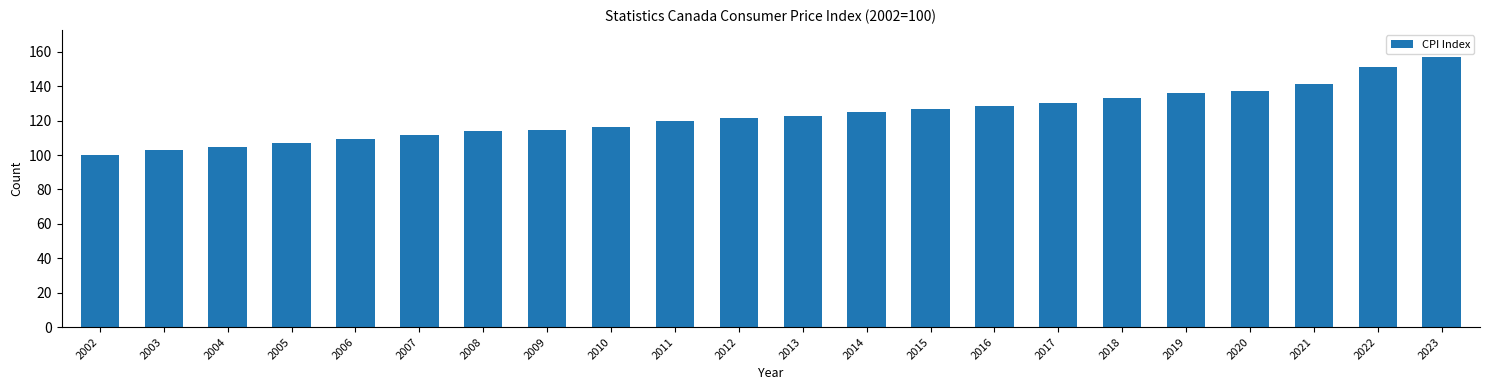

The chart shows a value of 128.4 at 2016. True or false?

True